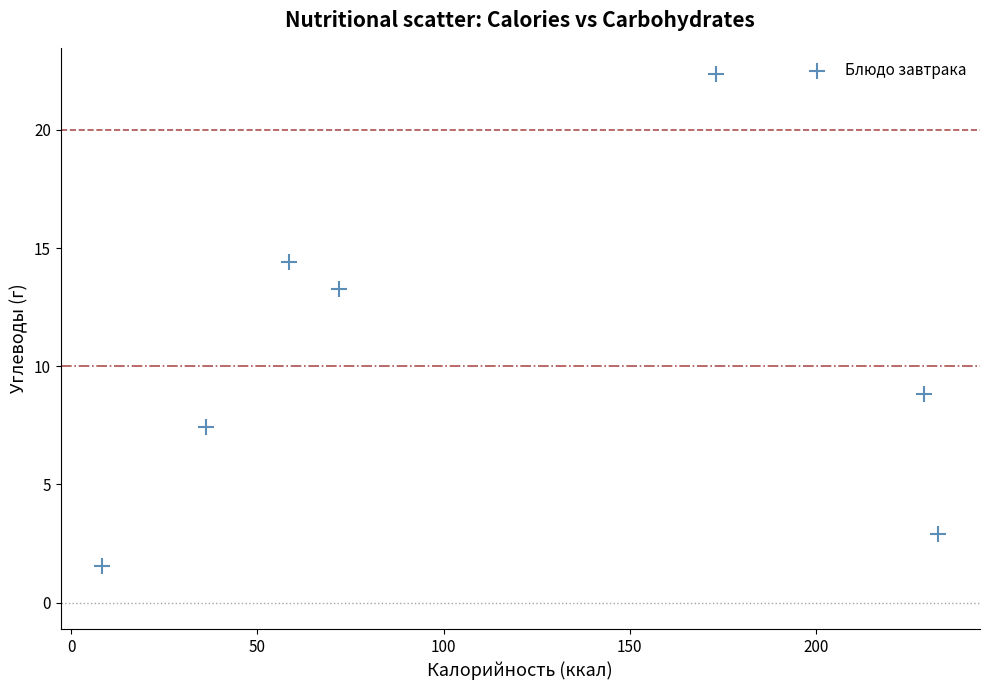

What is the range of Y values (max minus min)?

20.8